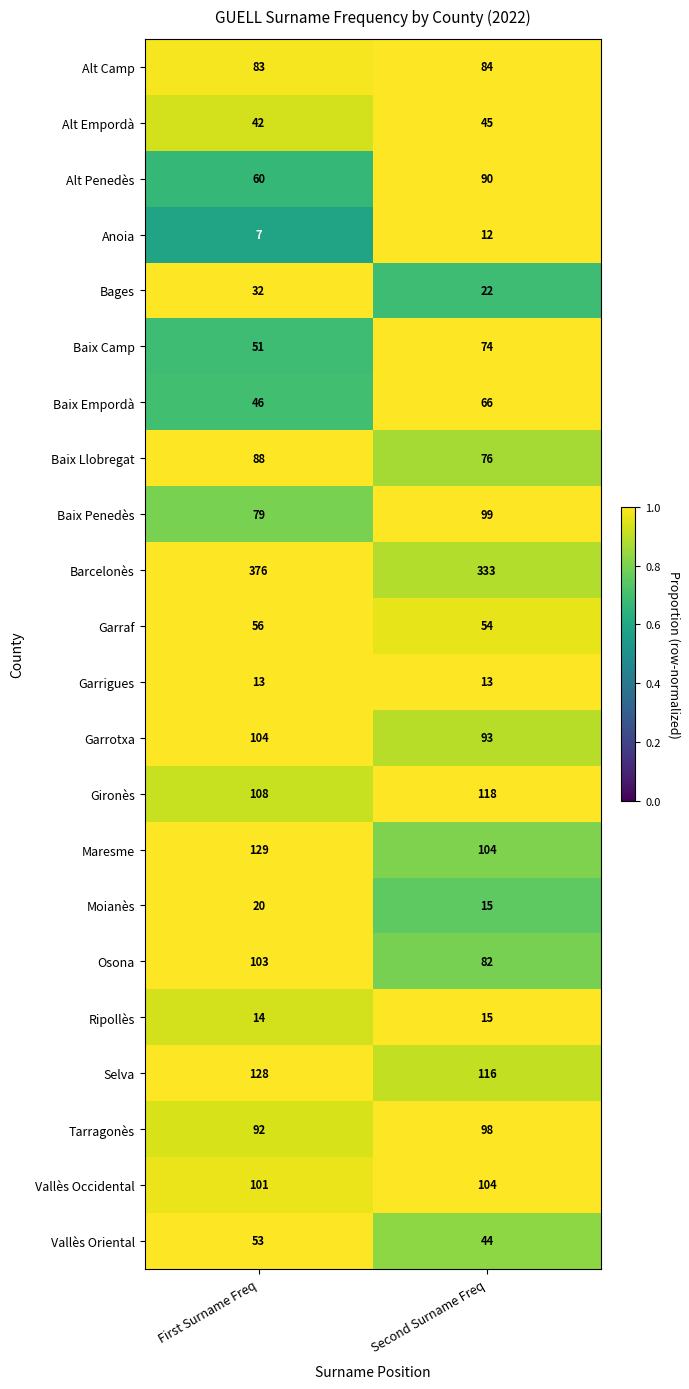

What is the average value of the Tarragonès series?

95